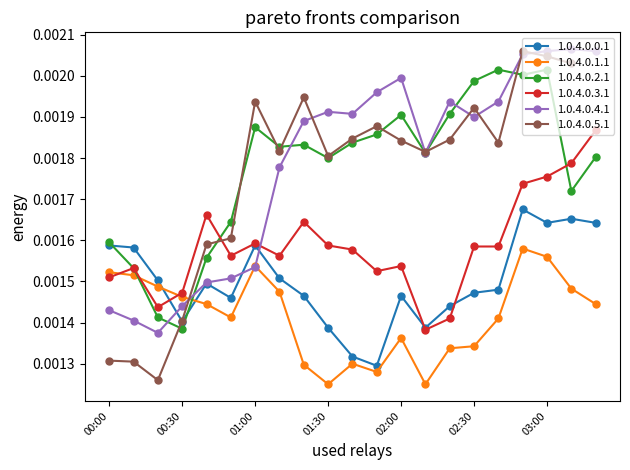

True or false: 1.0.4.0.2.1 and 1.0.4.0.1.1 intersect in this chart.

True